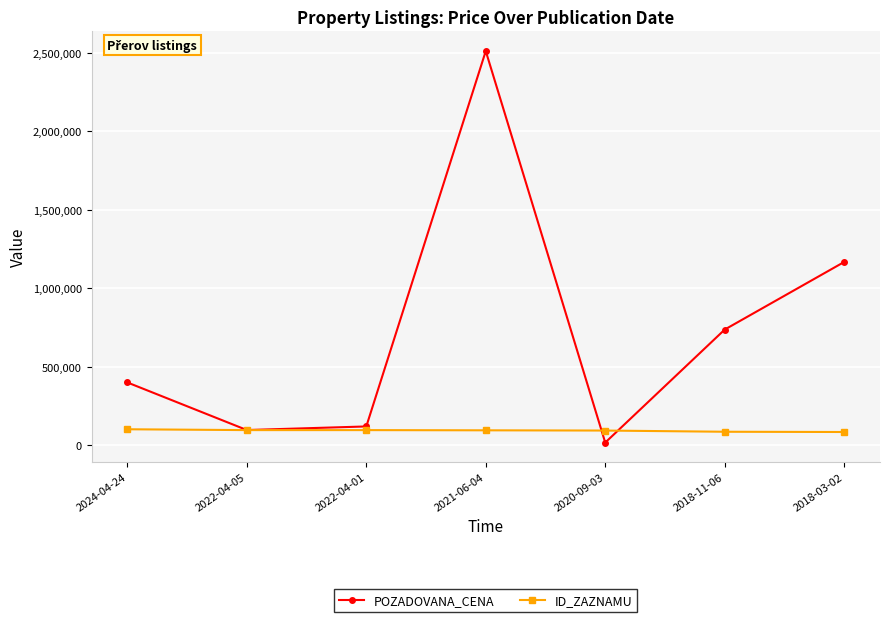

At which category does POZADOVANA_CENA reach its first local peak?

2021-06-04